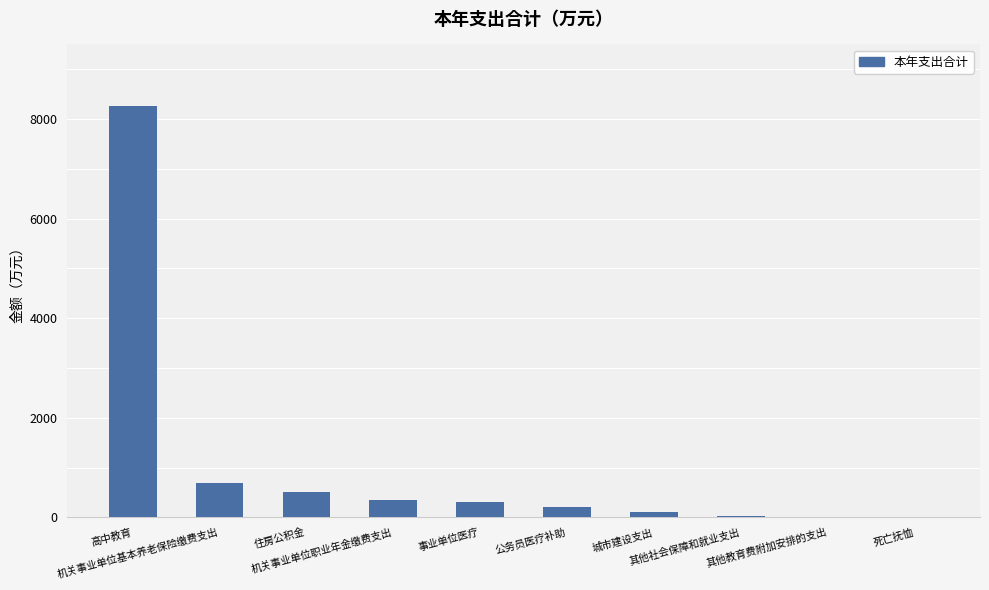

What is the sum of all values?

10466.1